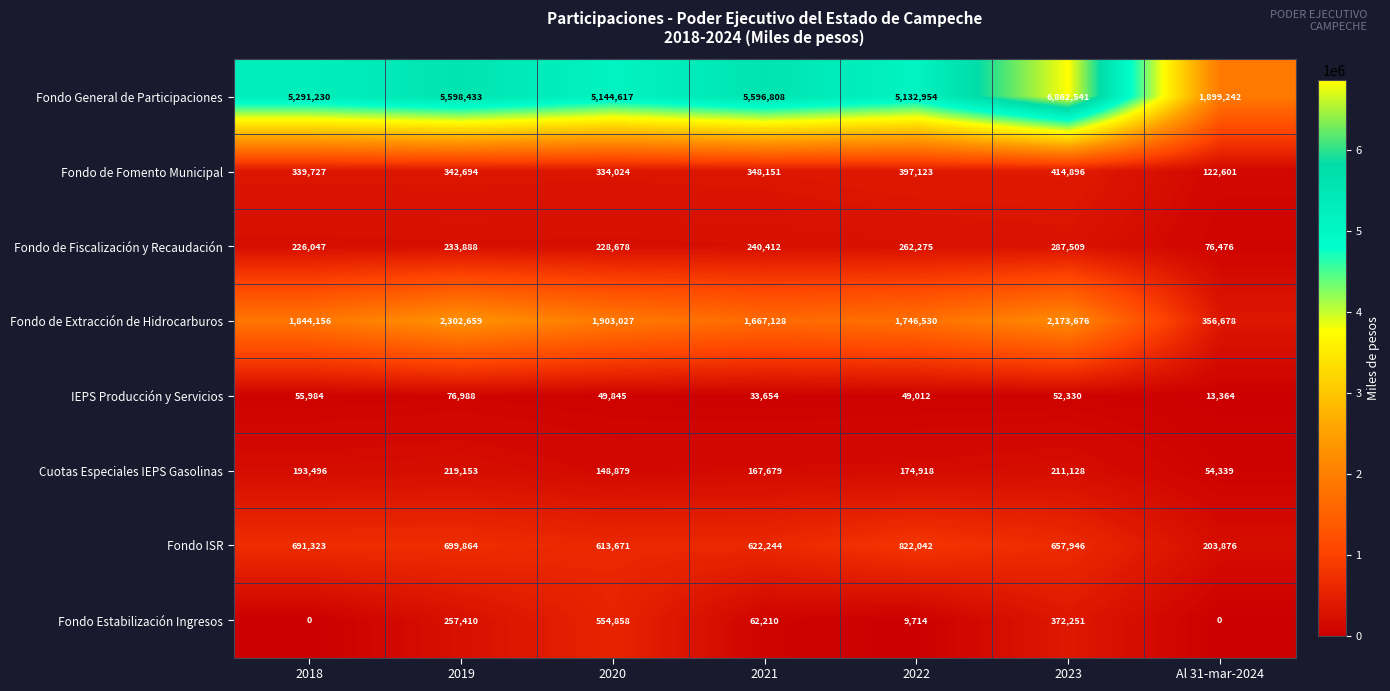

At how many categories does at least one series exceed 6000689?

1